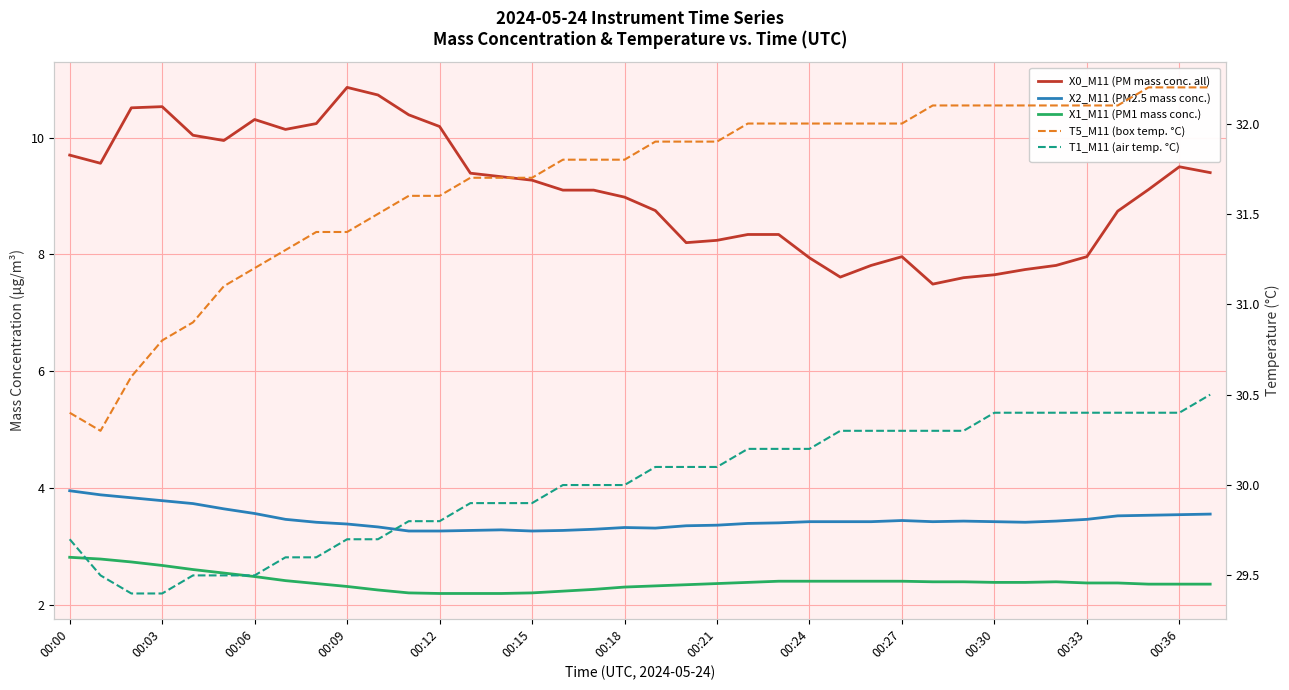

The value of X1_M11 (PM1 mass conc.) at 14 is 3.4. True or false?

False